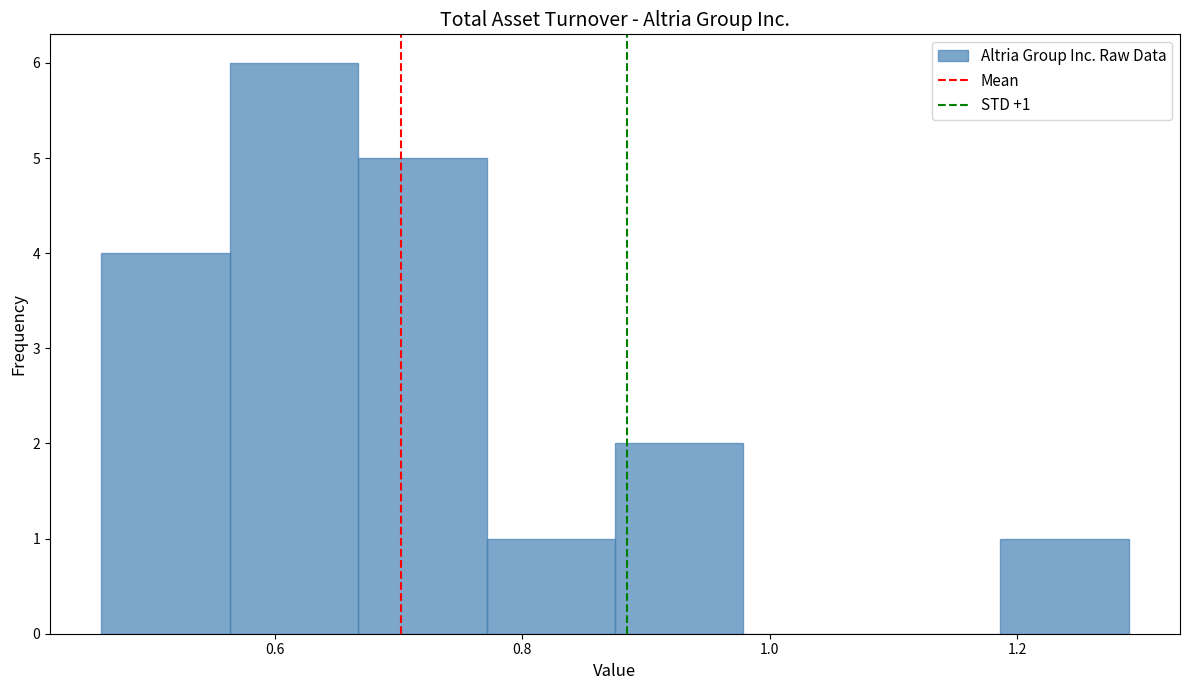

Over which range of the x-axis is the bar tallest?

0.56 to 0.66